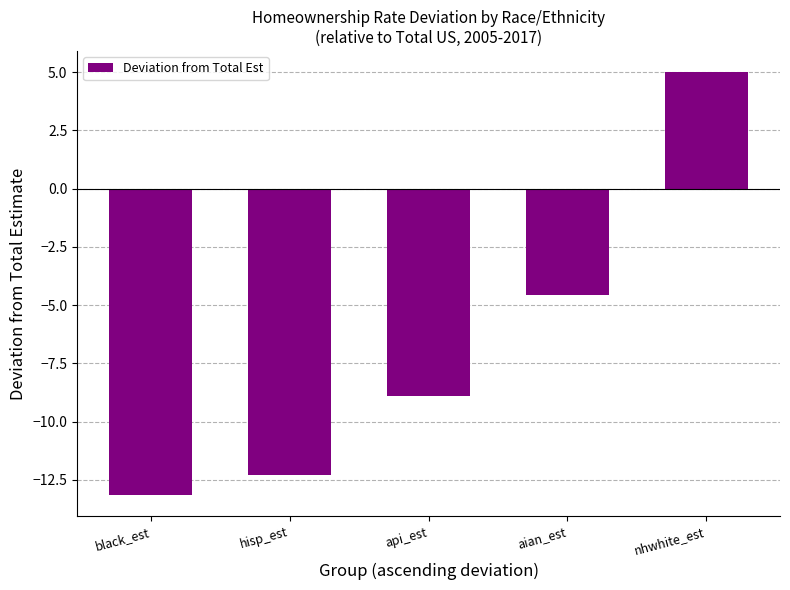

Count the number of categories in the chart.

5